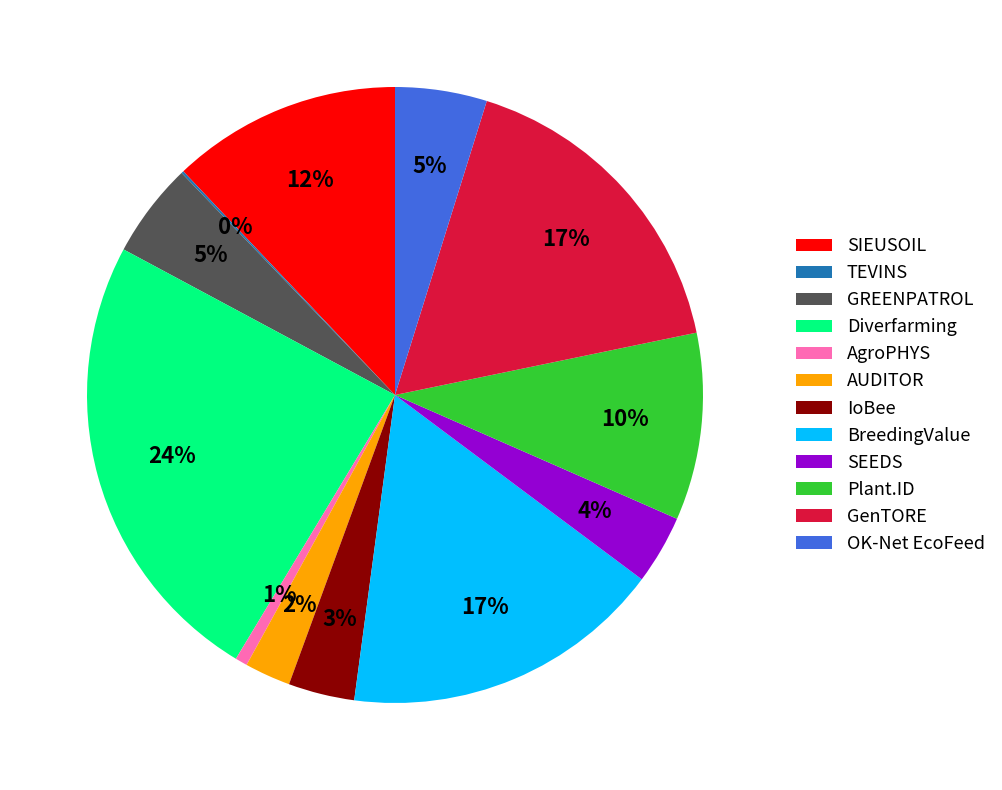

What is the largest slice in the pie chart?

Diverfarming